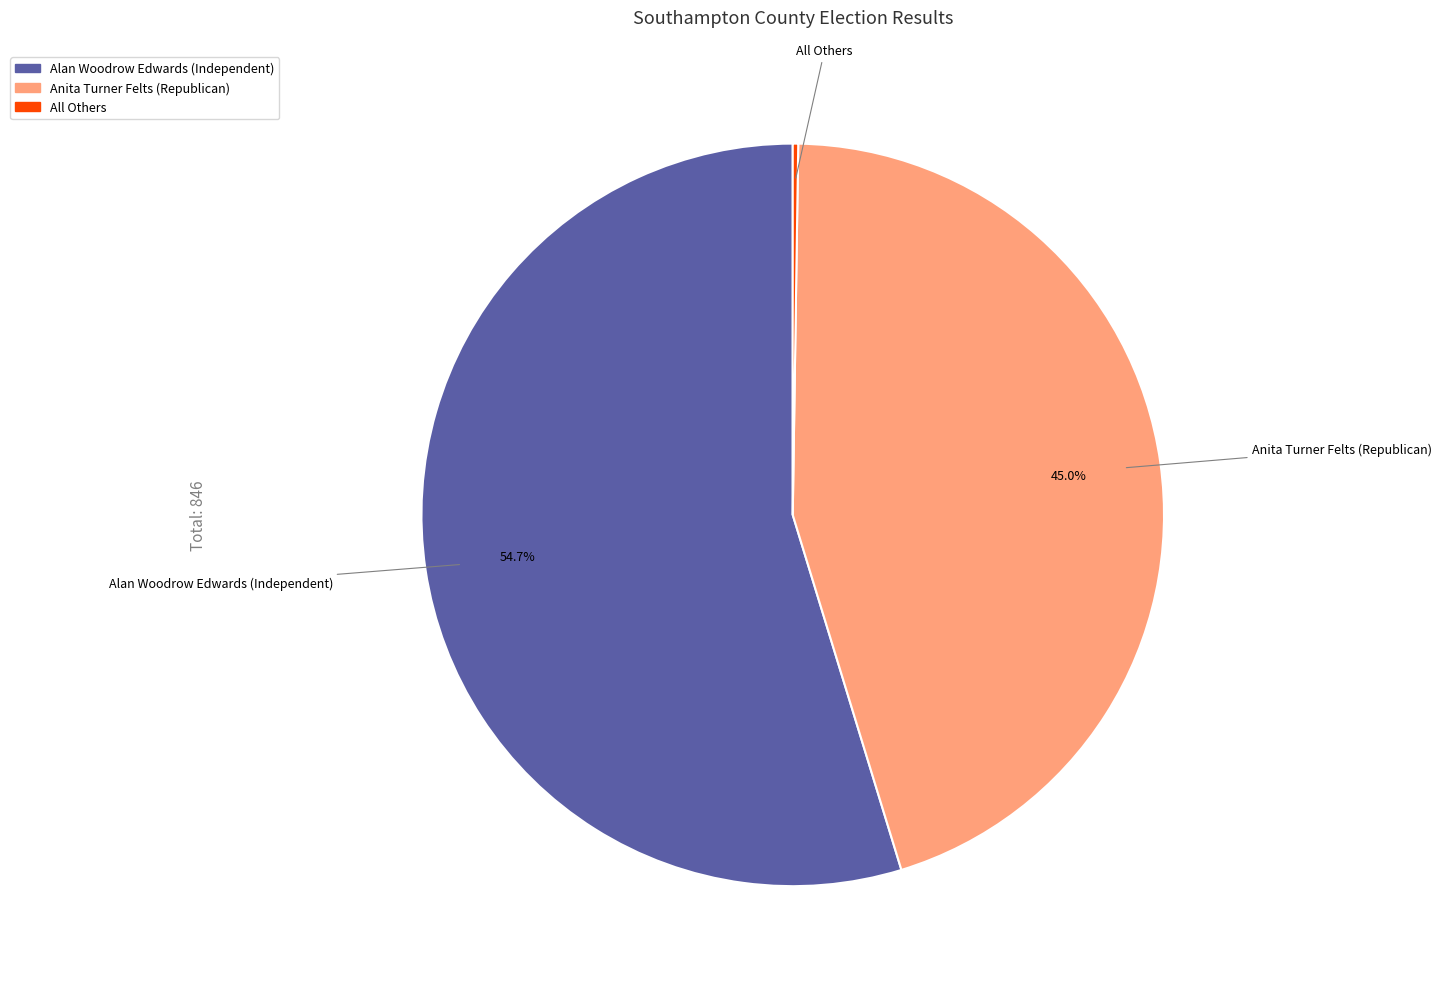

What is the largest slice in the pie chart?

Alan Woodrow Edwards (Independent)